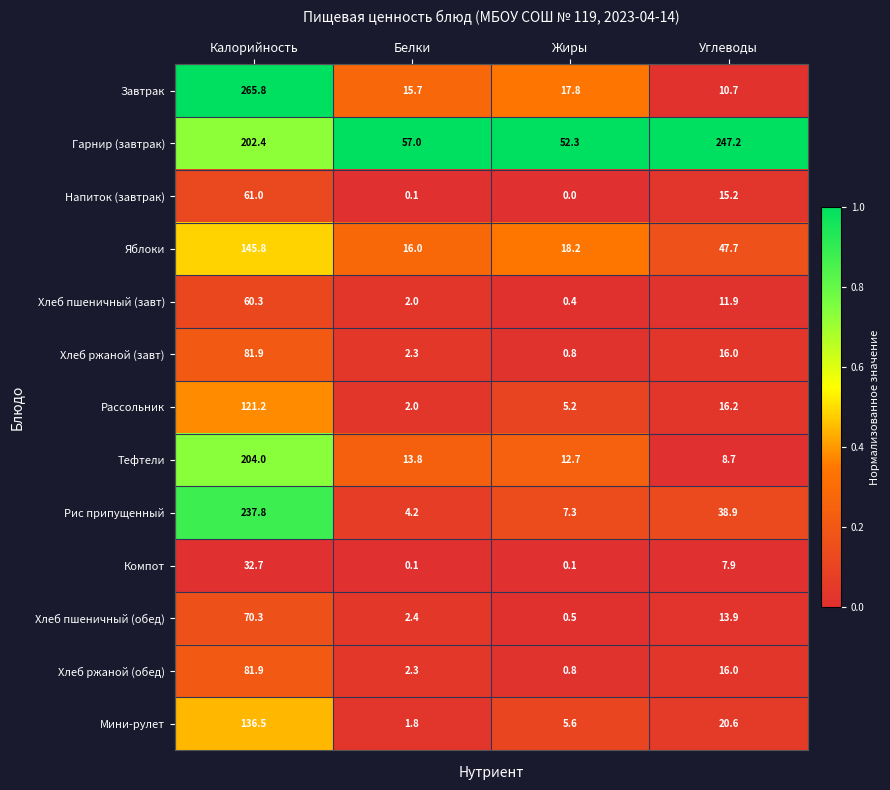

The value of Хлеб пшеничный (обед) at Белки is 2.4. True or false?

True